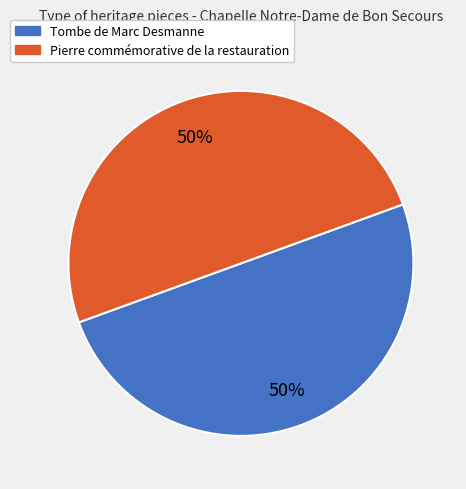

To the nearest percent, what is the average slice percentage?

50%